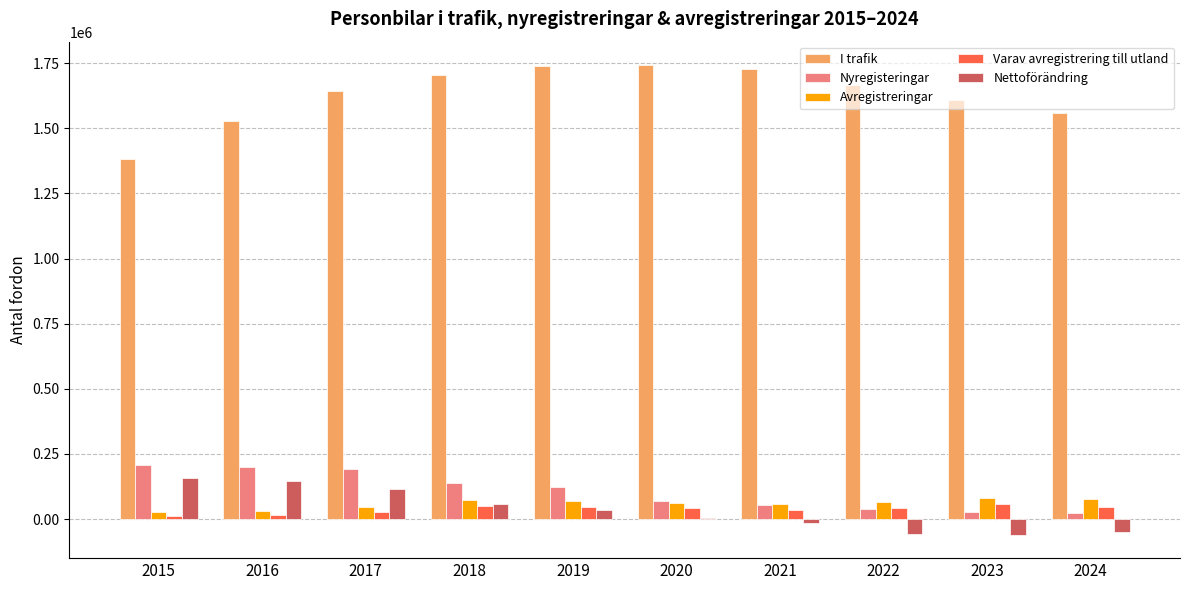

What is the maximum value shown in the chart?

1742365